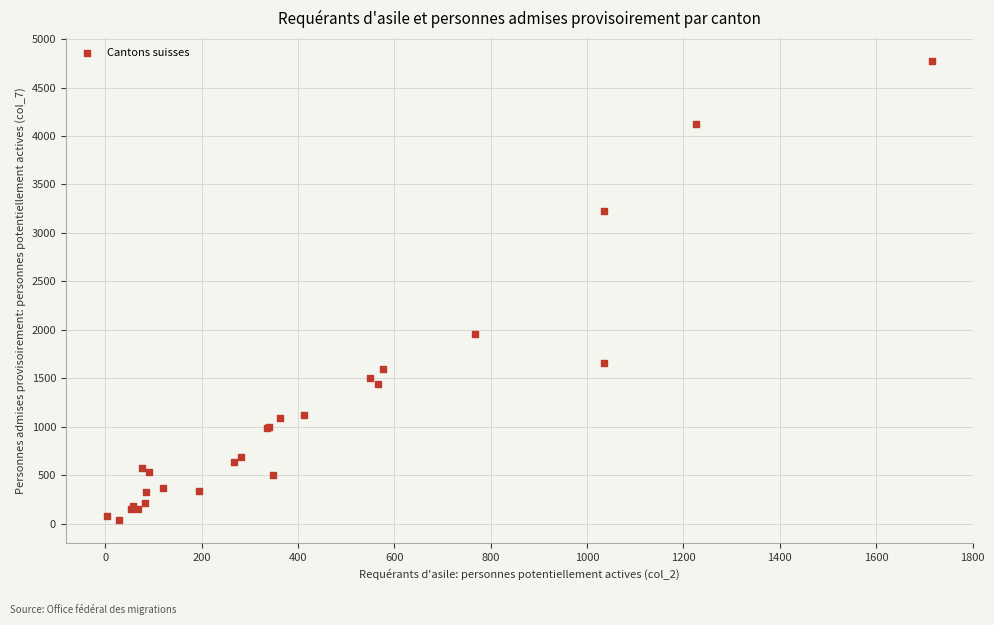

What Y value in the scatter plot is closest to 2404?

1958